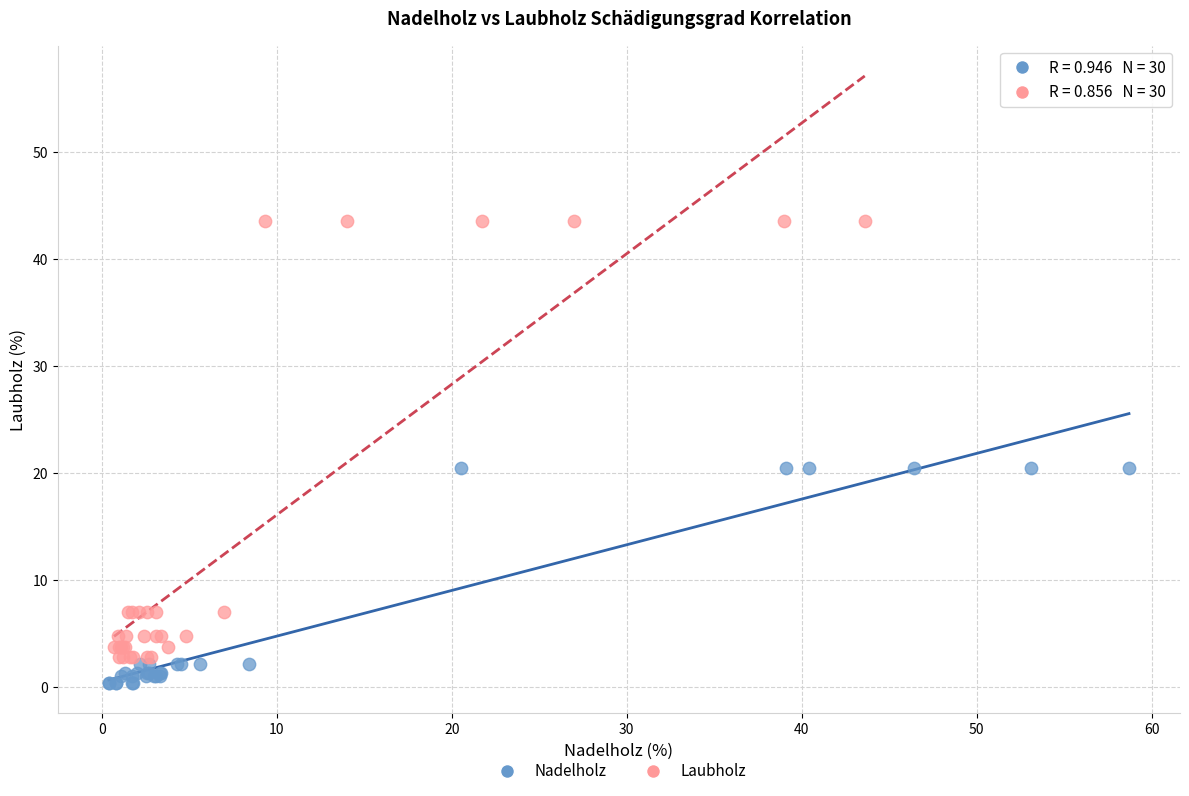

What are all the series names shown in the legend?

Nadelholz, Laubholz